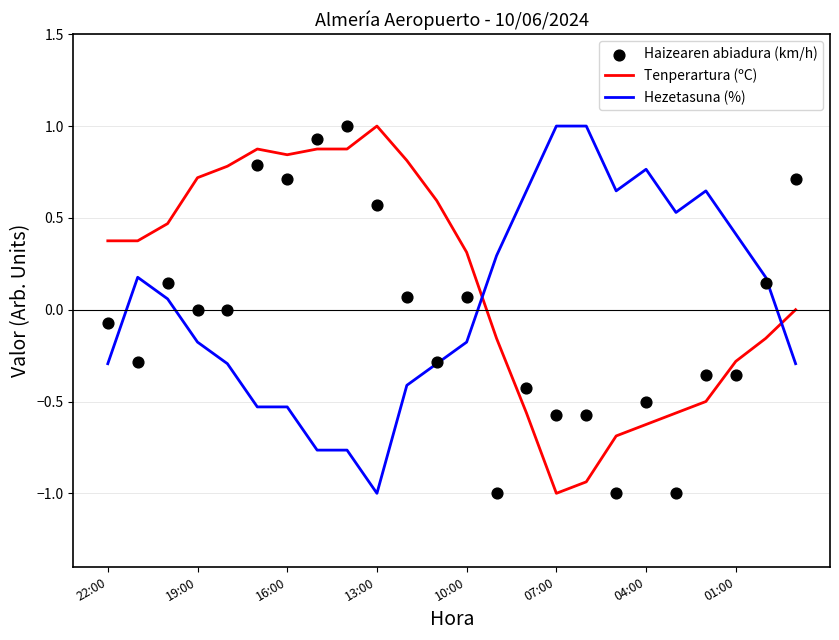

Is the value of Tenperartura (ºC) at 10 greater than the value of Hezetasuna (%) at 19?

Yes